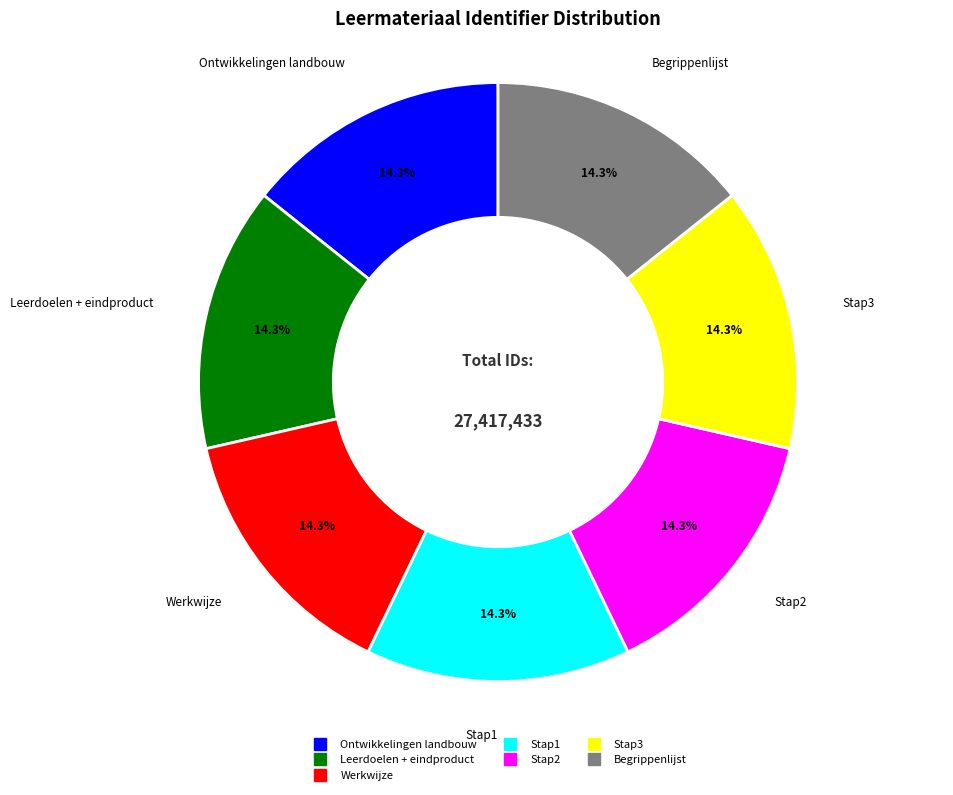

What percentage do Stap1 and Leerdoelen + eindproduct together represent?

28.6%